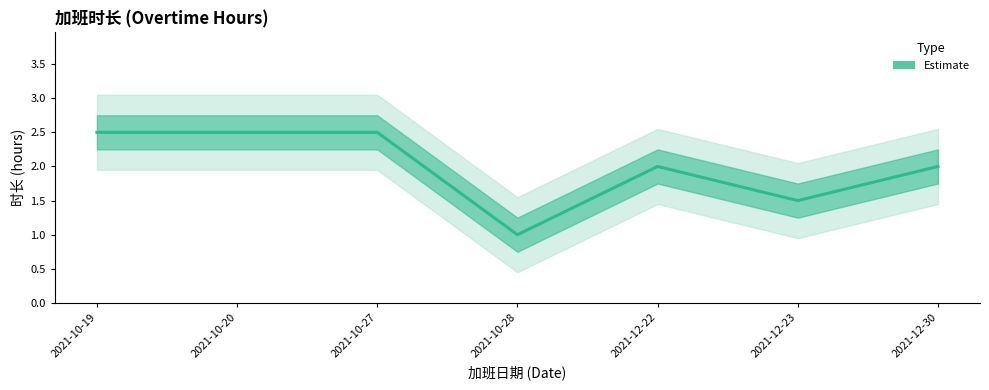

What is the label of the 7th point from the left?

2021-12-30